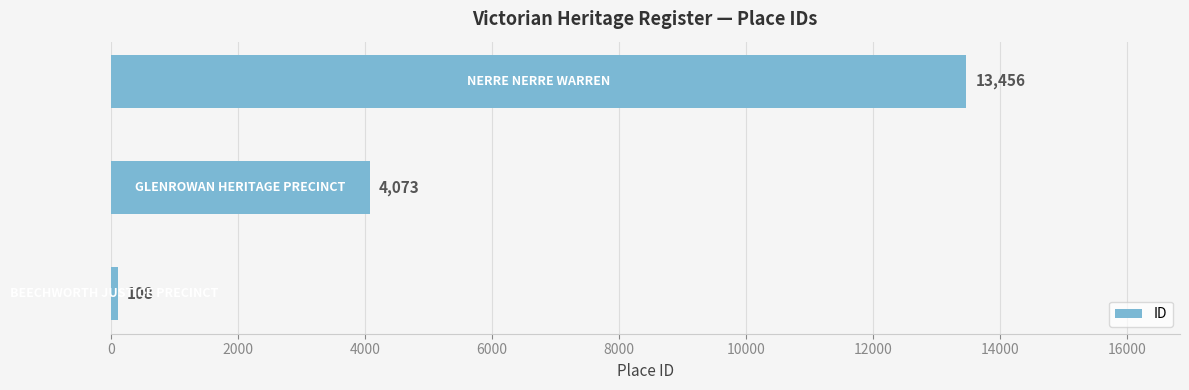

What is the difference between the maximum and second lowest values?

9383